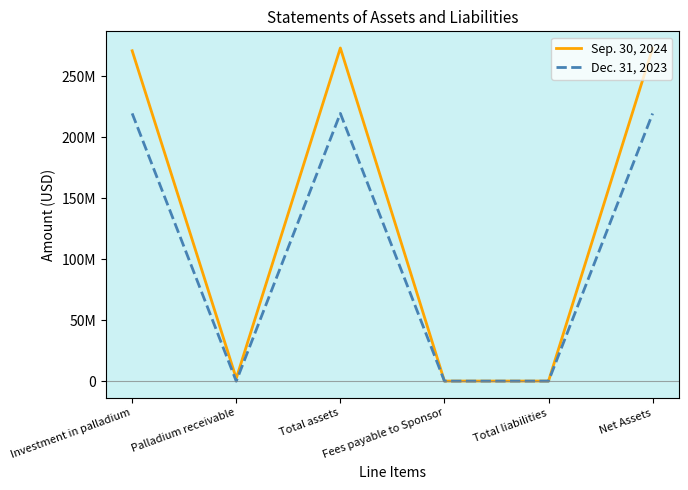

What are all the series names shown in the legend?

Sep. 30, 2024, Dec. 31, 2023